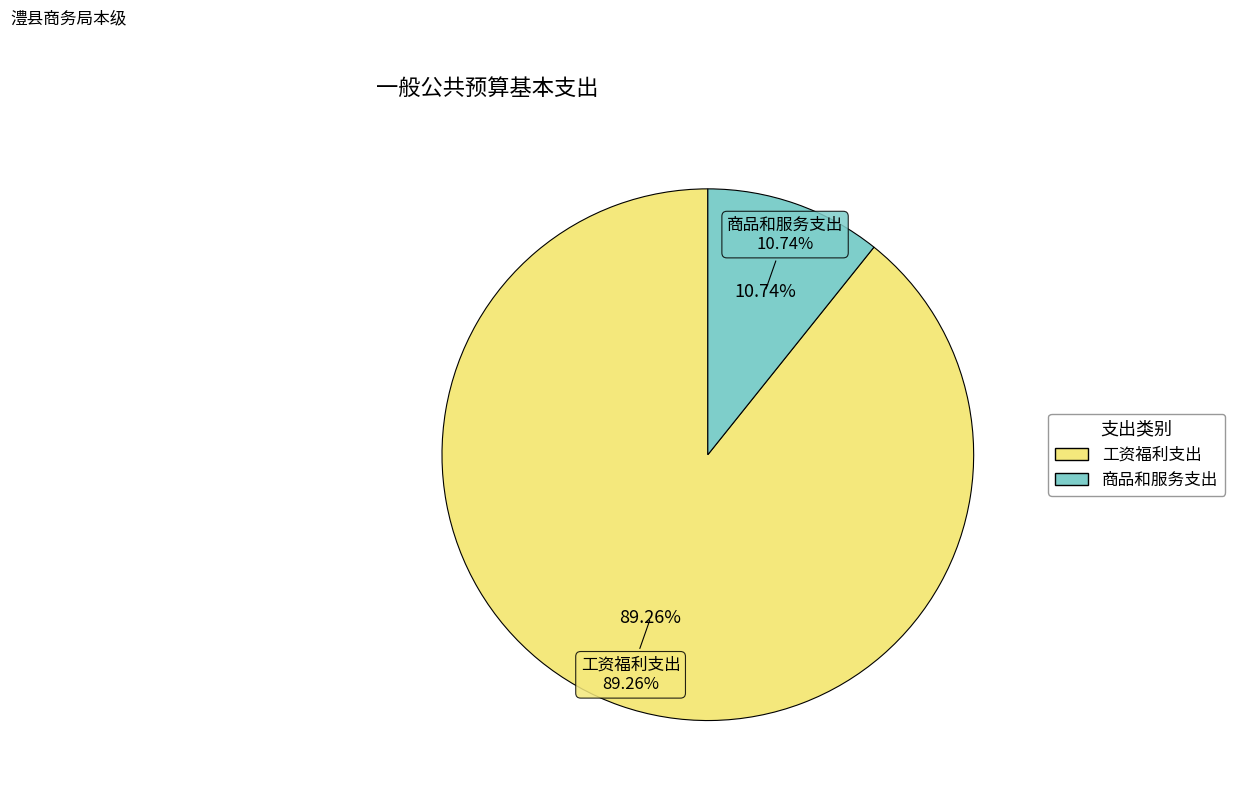

Which slice is the largest?

工资福利支出